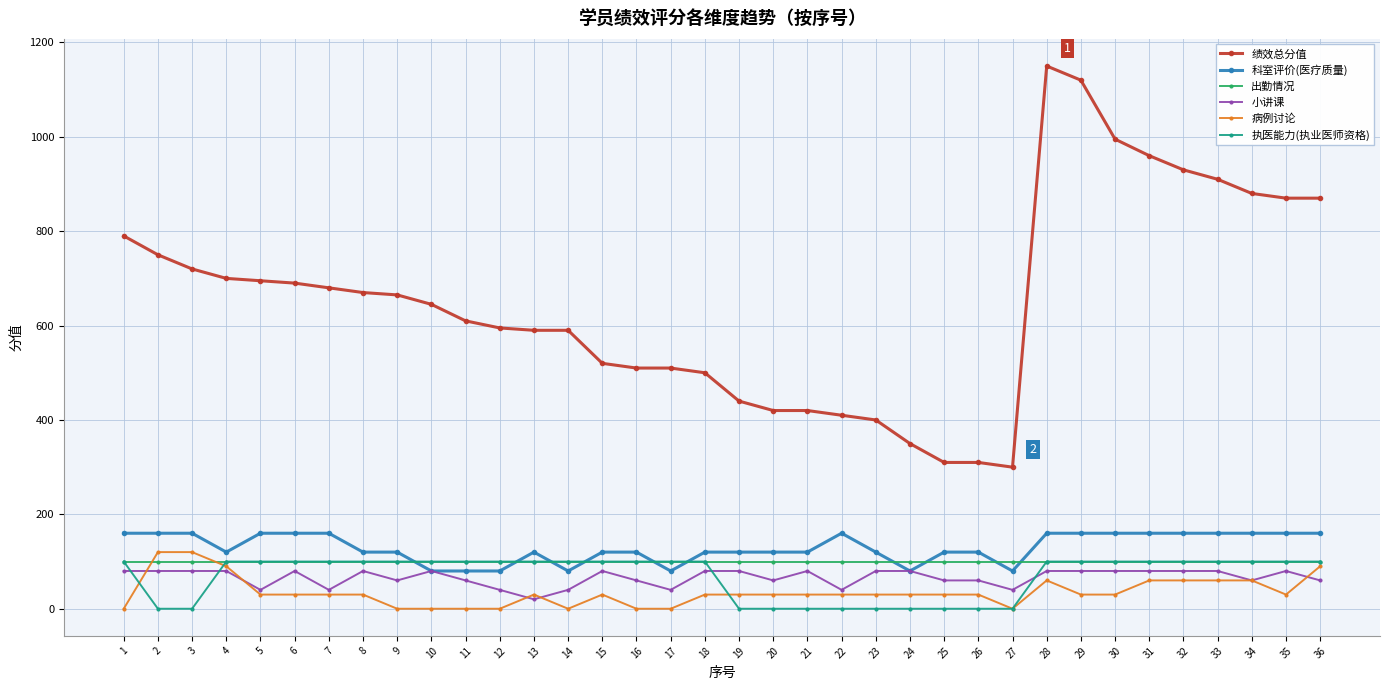

How many lines are shown in the chart?

6